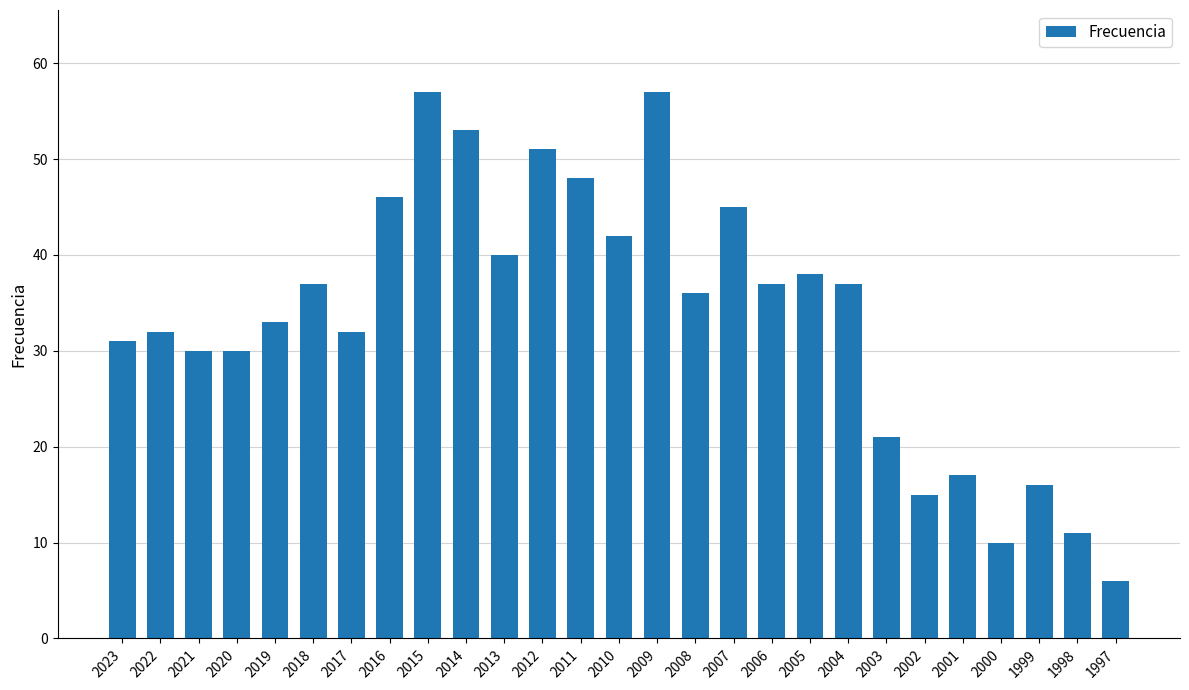

What is the sum of all values?

908